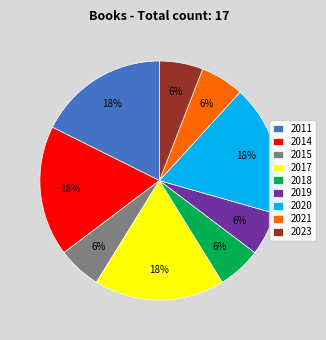

To the nearest percent, what percentage of the pie is 2017?

18%